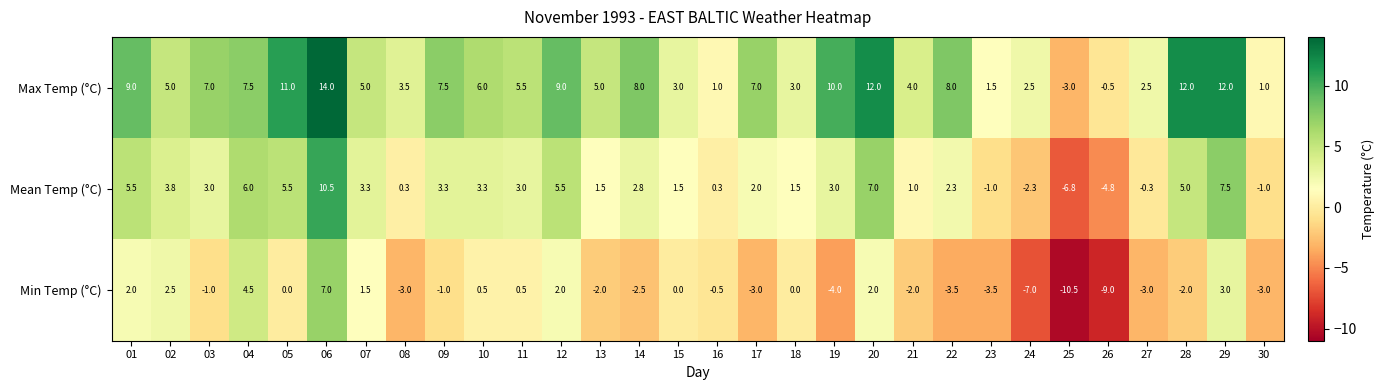

What is the approximate value of Mean Temp (°C) at 13?

1.5